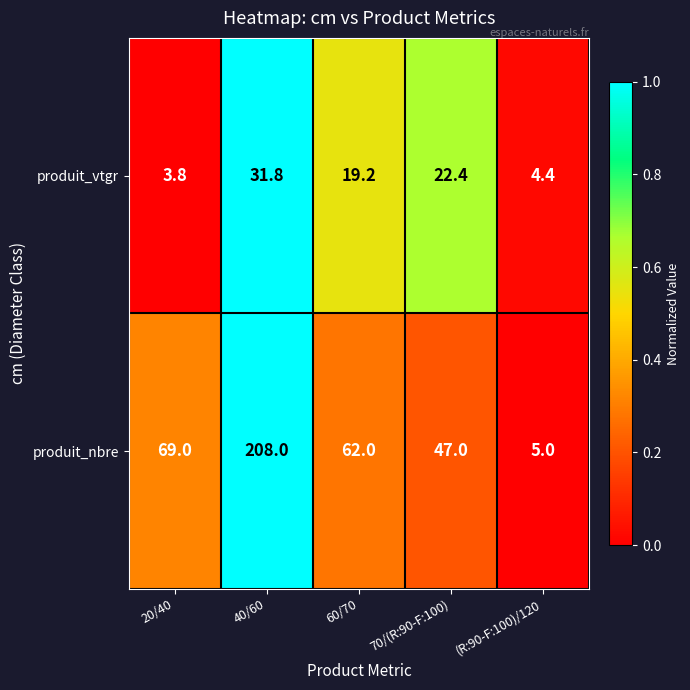

What is the difference between the maximum and minimum values in the produit_nbre series?

203.0